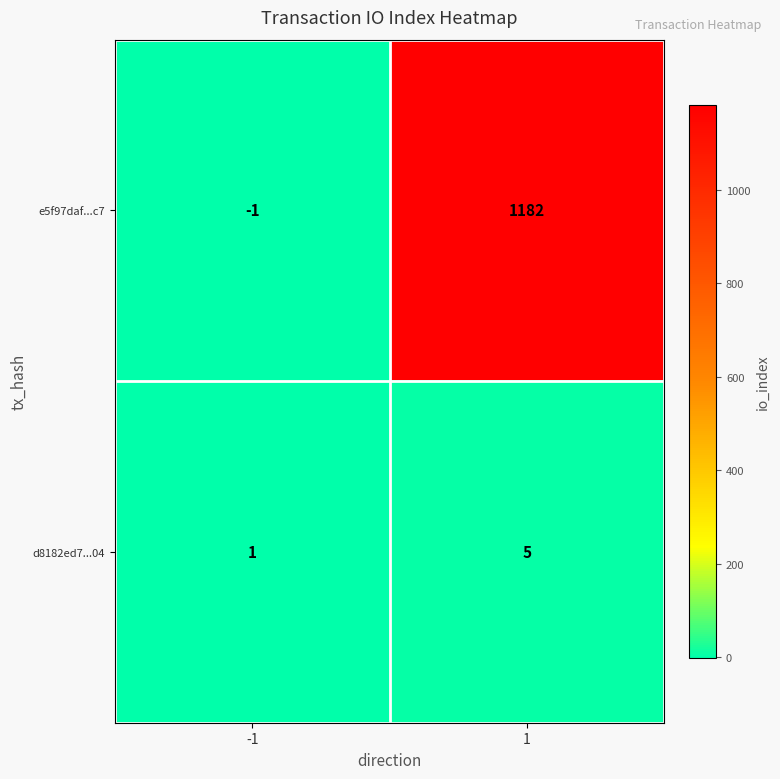

Reading left to right, what are all the values shown in this chart?

e5f97daf...c7: -1=-1	1=1182
d8182ed7...04: -1=1	1=5